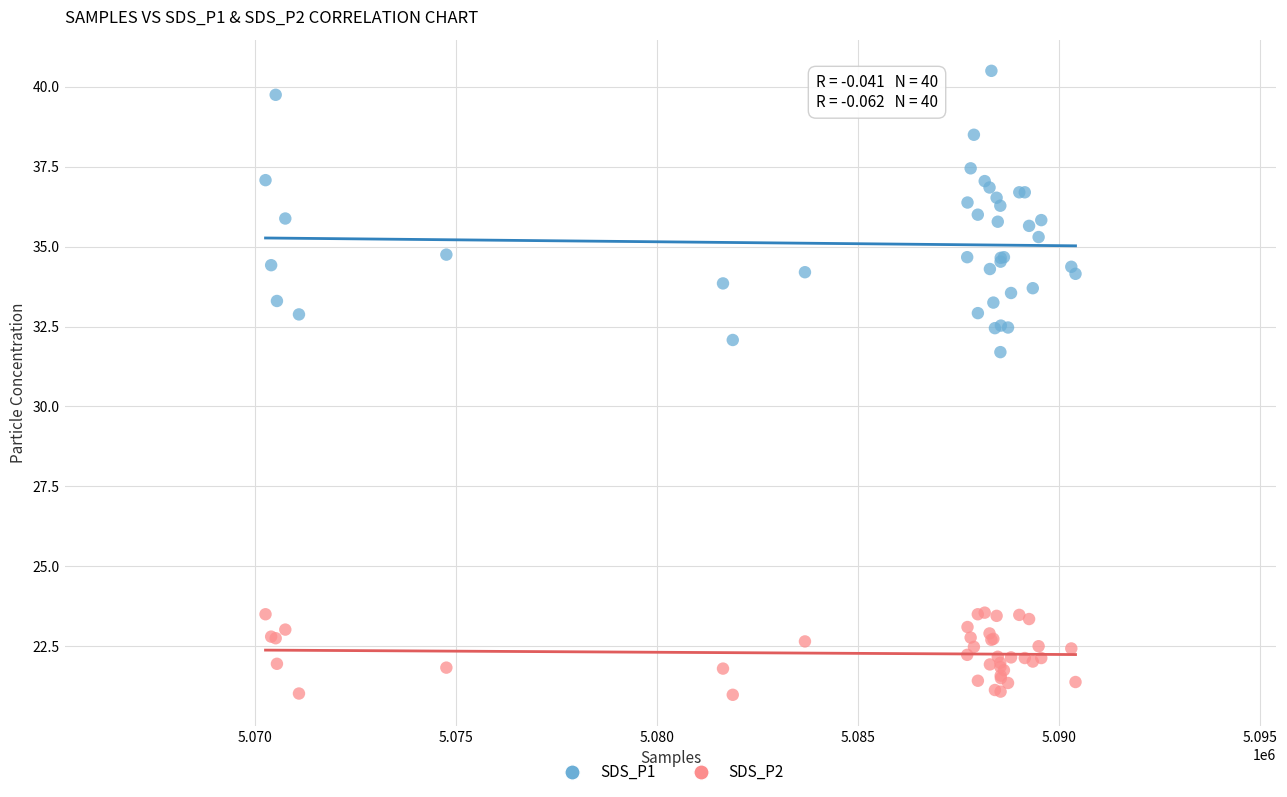

Which series contains the lowest Y value?

SDS_P2